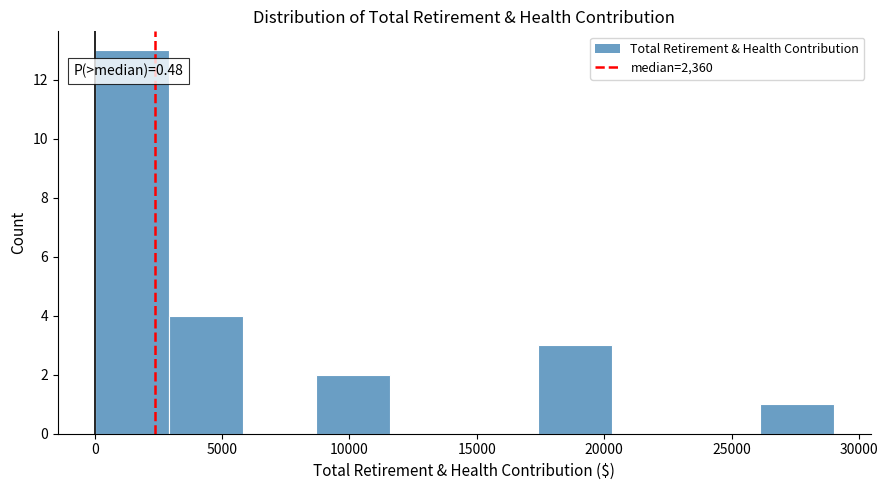

Over which range of the x-axis is the bar tallest?

0 to 3000